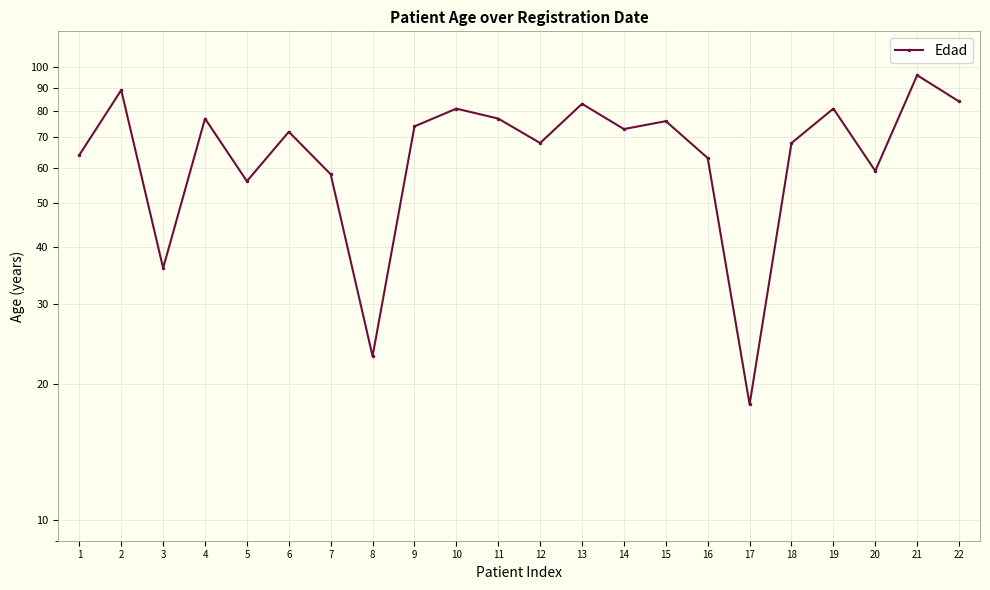

What is the smallest value displayed?

18